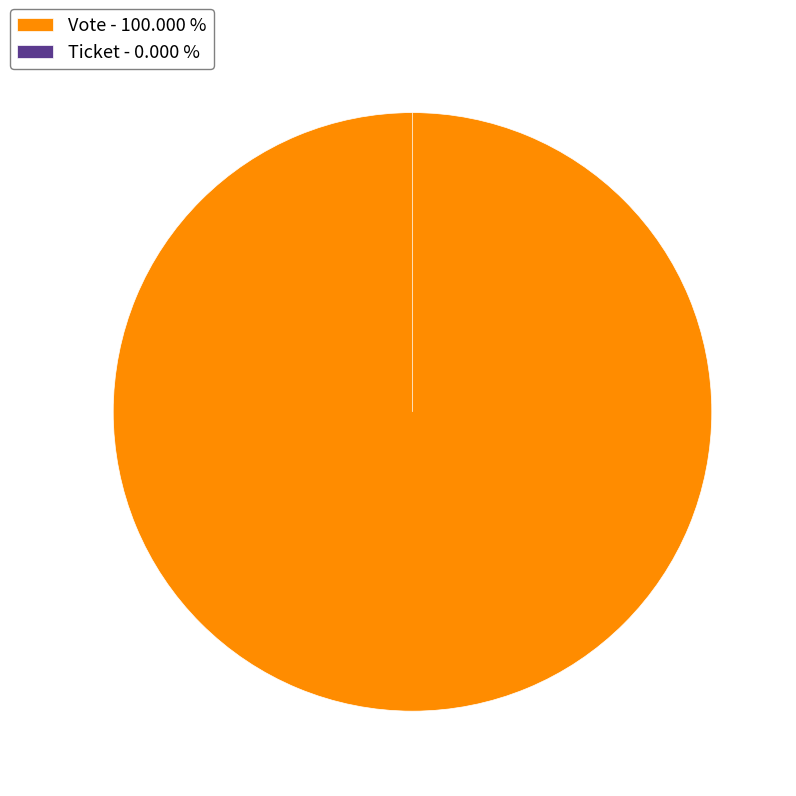

Which slice represents more than half of the pie?

Vote